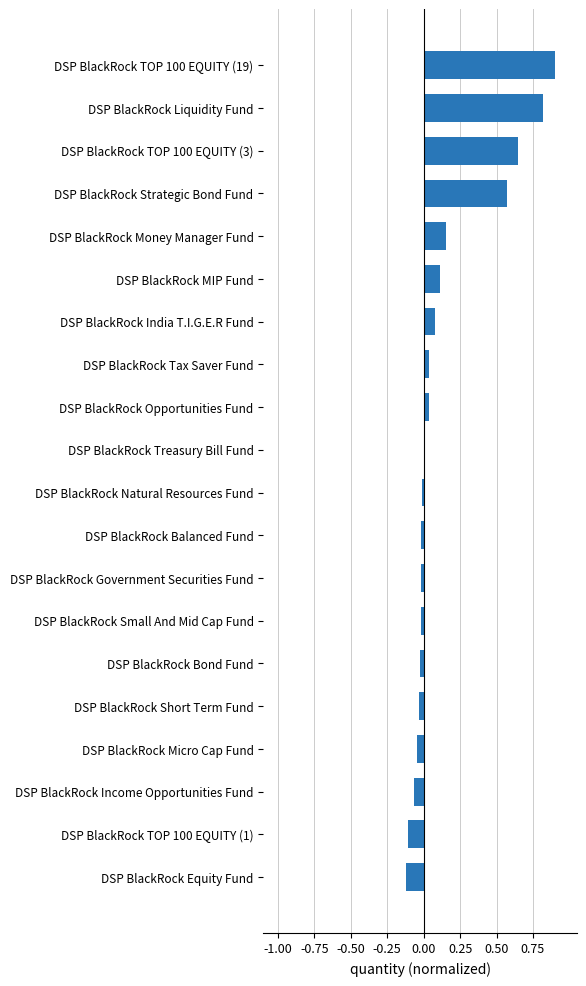

Is it true that the value at DSP BlackRock Government Securities Fund is -0.0?

True